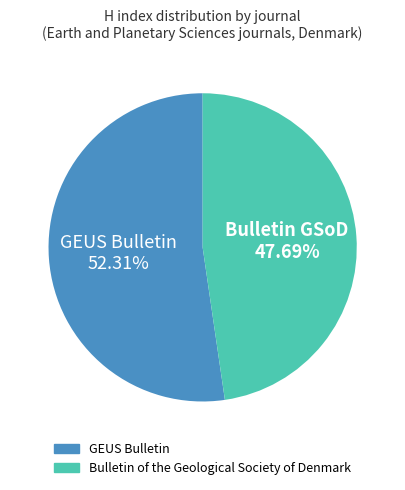

To the nearest percent, what is the average slice percentage?

50%